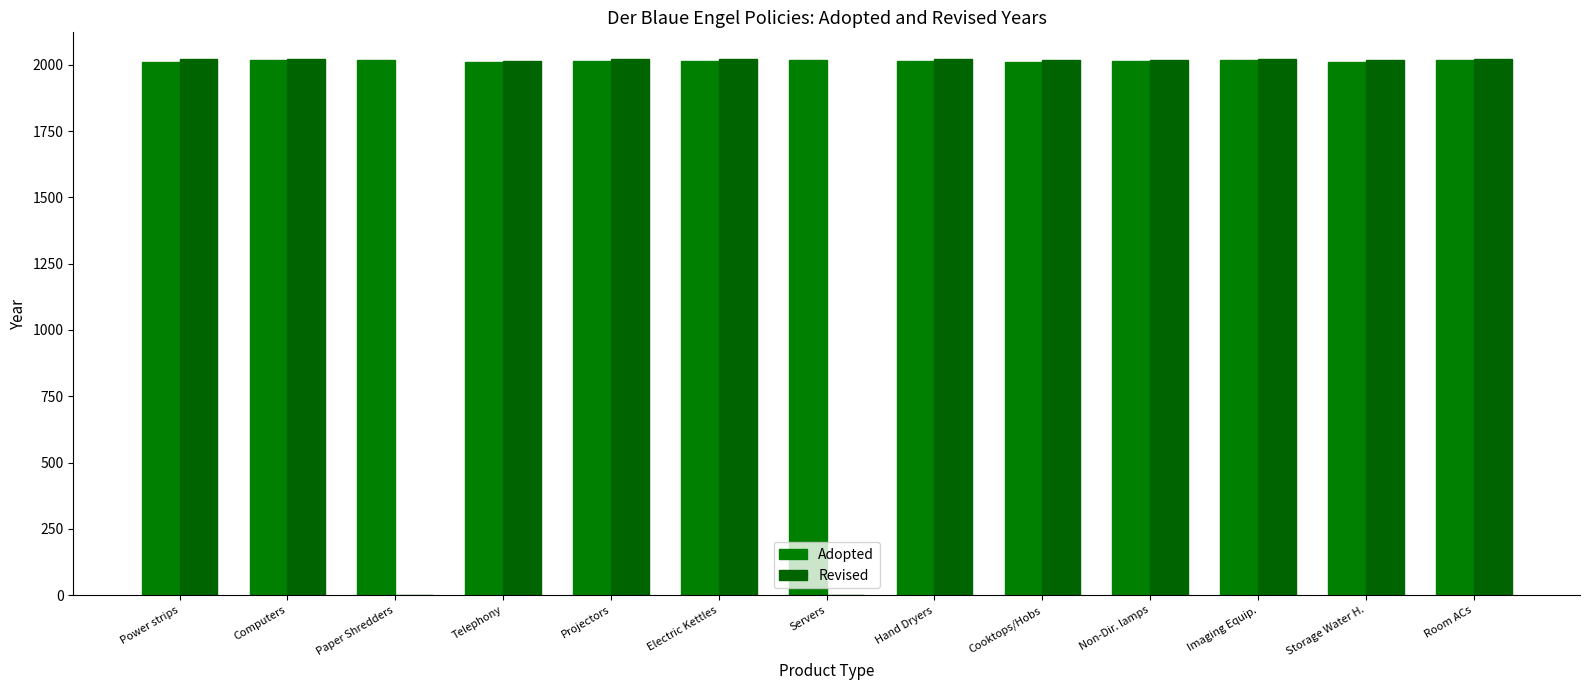

How many groups of bars are there?

13